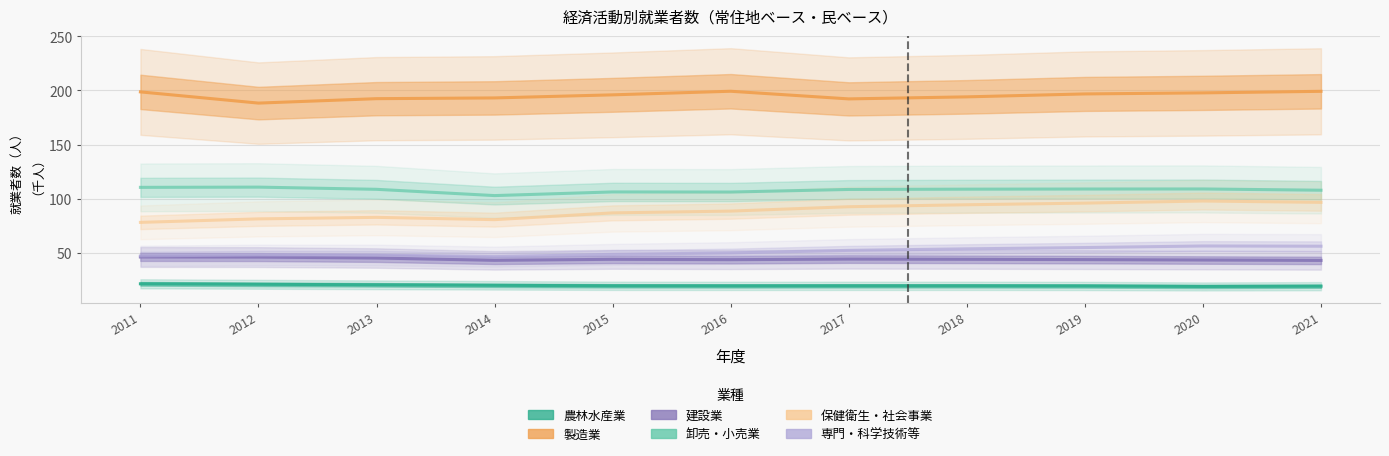

True or false: 農林水産業 has a value of 3.9 at 2019.

False